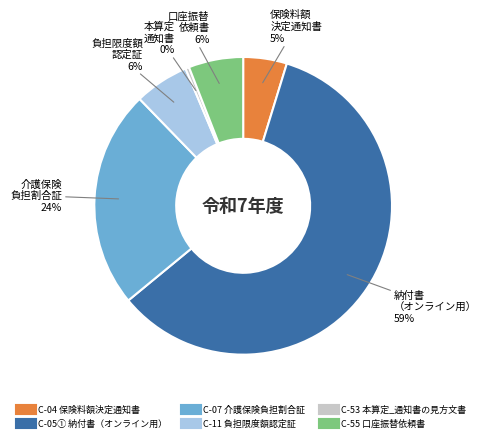

How many slices are in this pie chart?

6